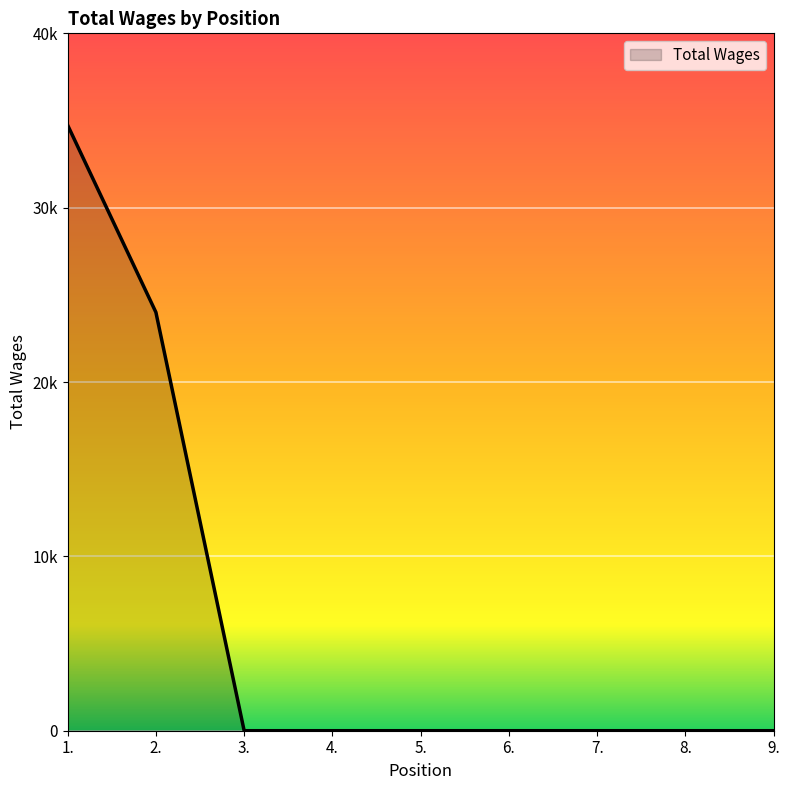

Does the chart display data point markers on the line(s)?

No